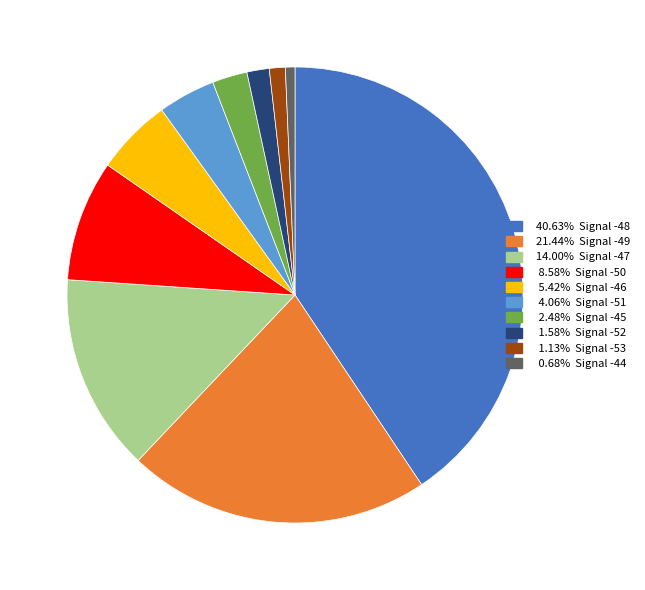

Is there a majority slice in this chart?

No